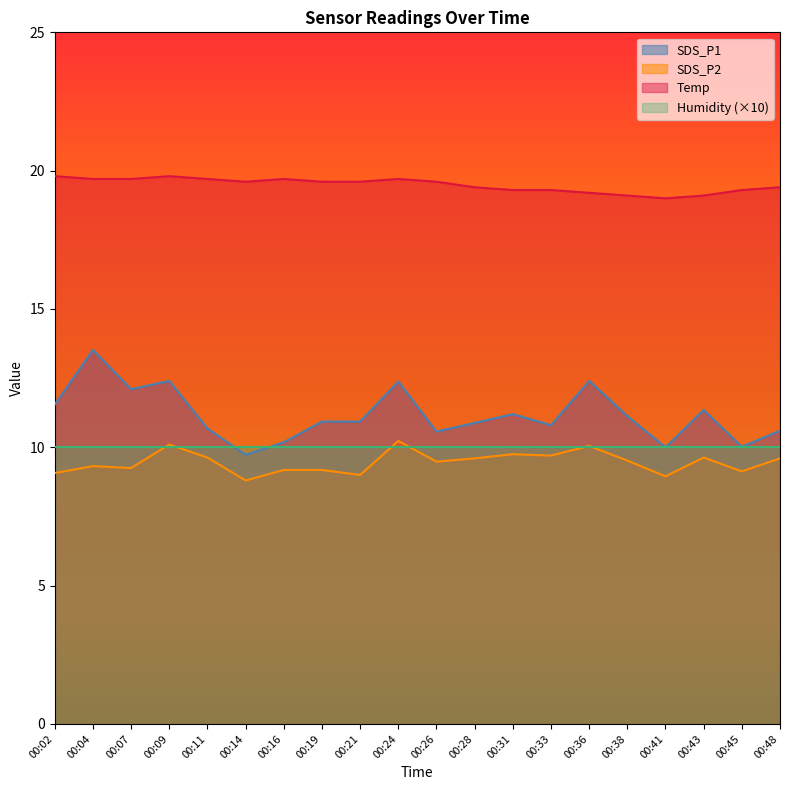

The SDS_P1 series shows 10.8 at 00:33. True or false?

True